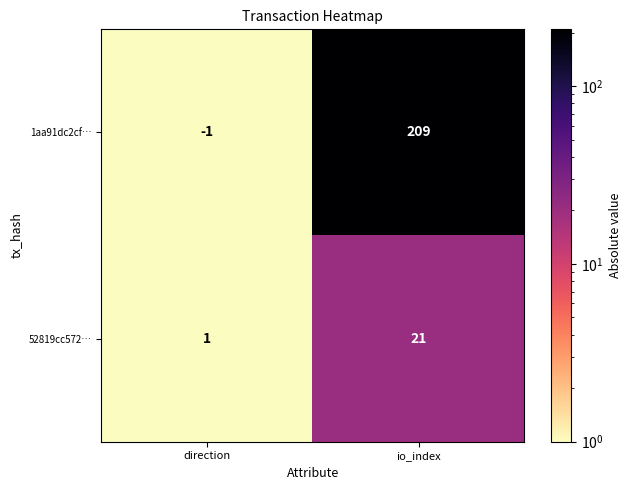

Count the number of data series in this chart.

2